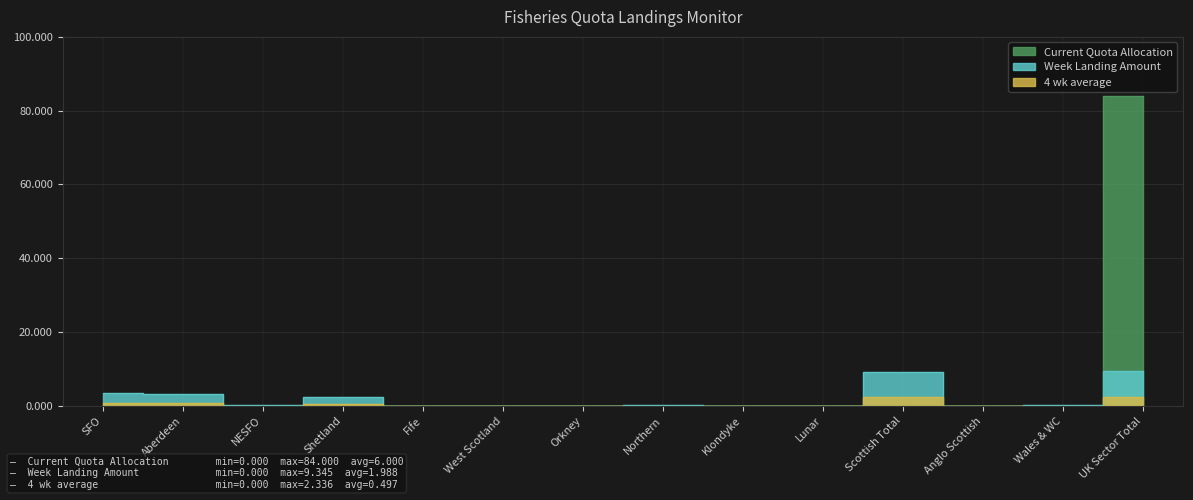

True or false: Current Quota Allocation and 4 wk average cross at least once.

True